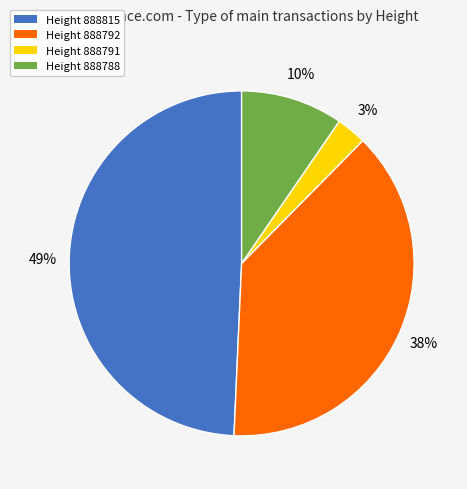

Does any single category account for the majority?

No